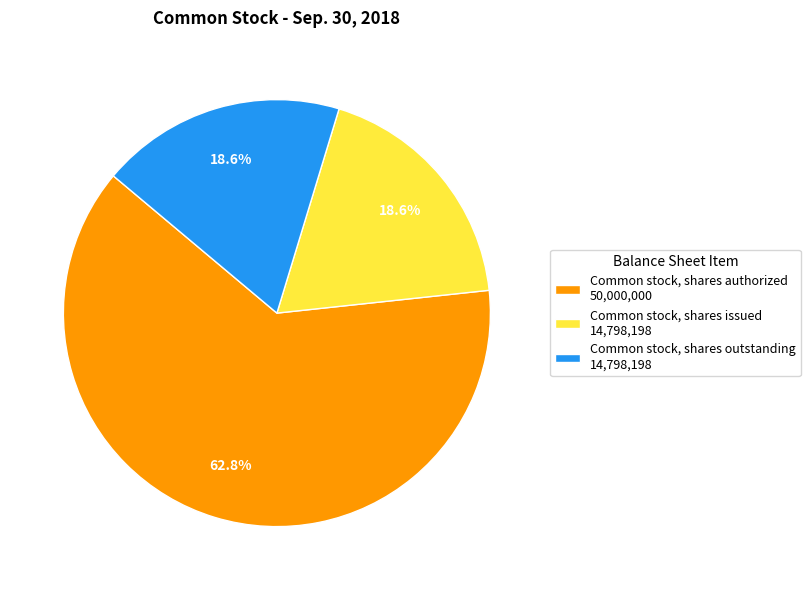

What is the ratio of the value at Common stock, shares authorized 50,000,000 to the value at Common stock, shares issued 14,798,198?

3.4